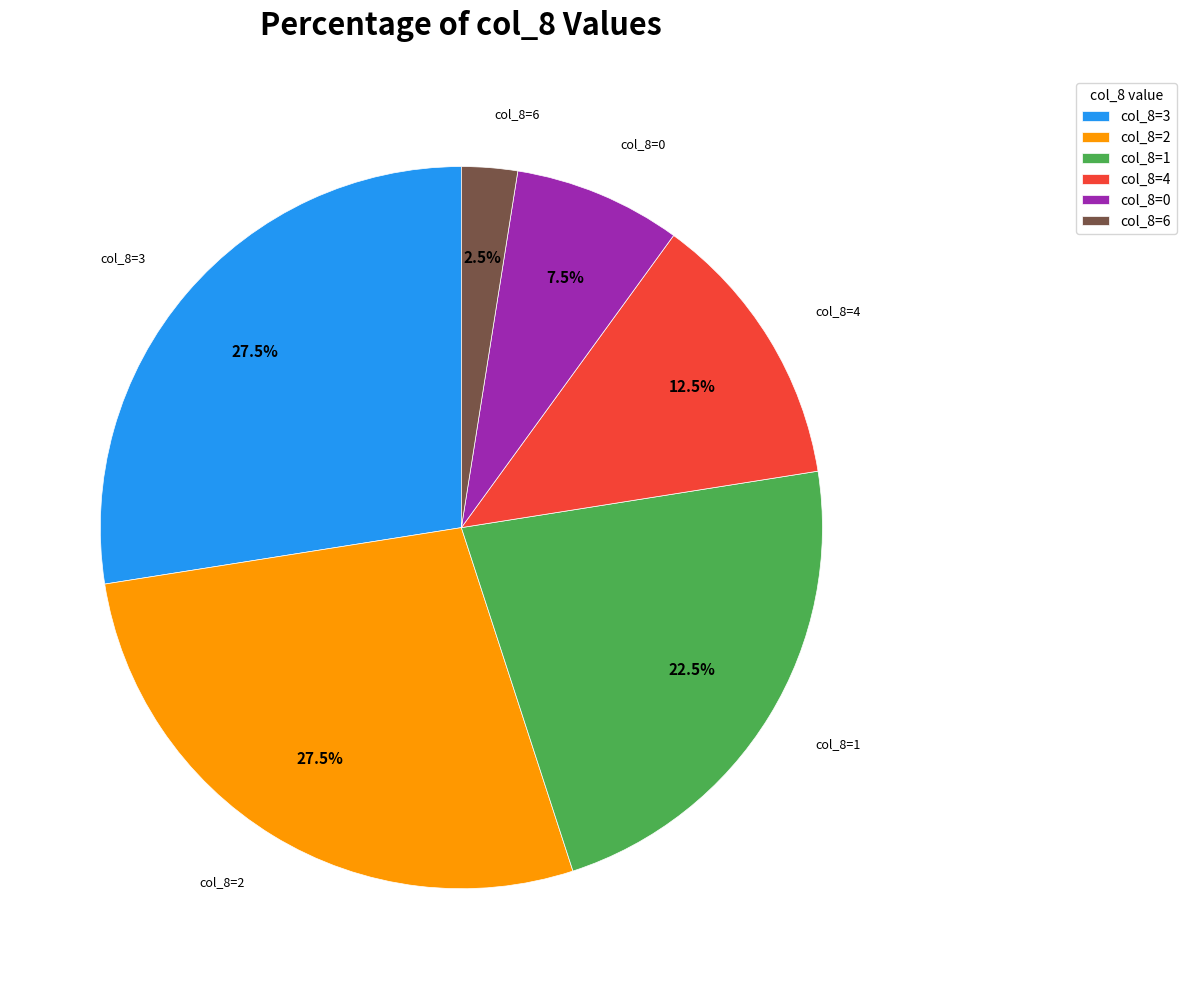

Between col_8=1 and col_8=4, which is larger?

col_8=1